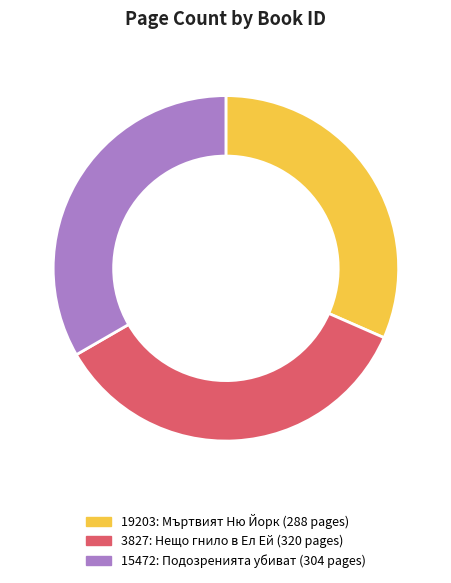

Count the number of slices in the pie.

3